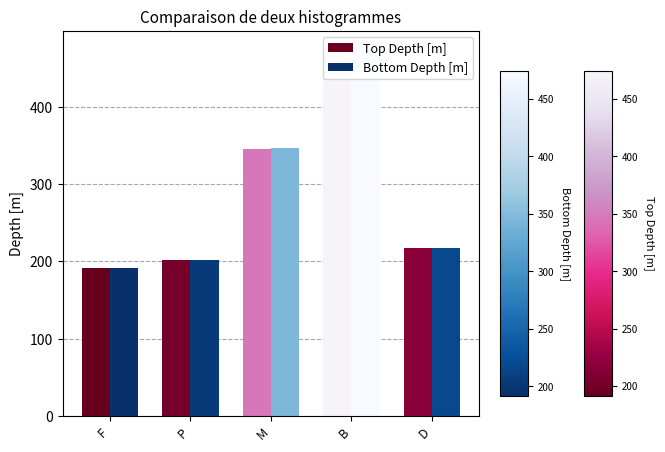

Rank the categories by Bottom Depth [m] value from highest to lowest.

B, M, D, P, F